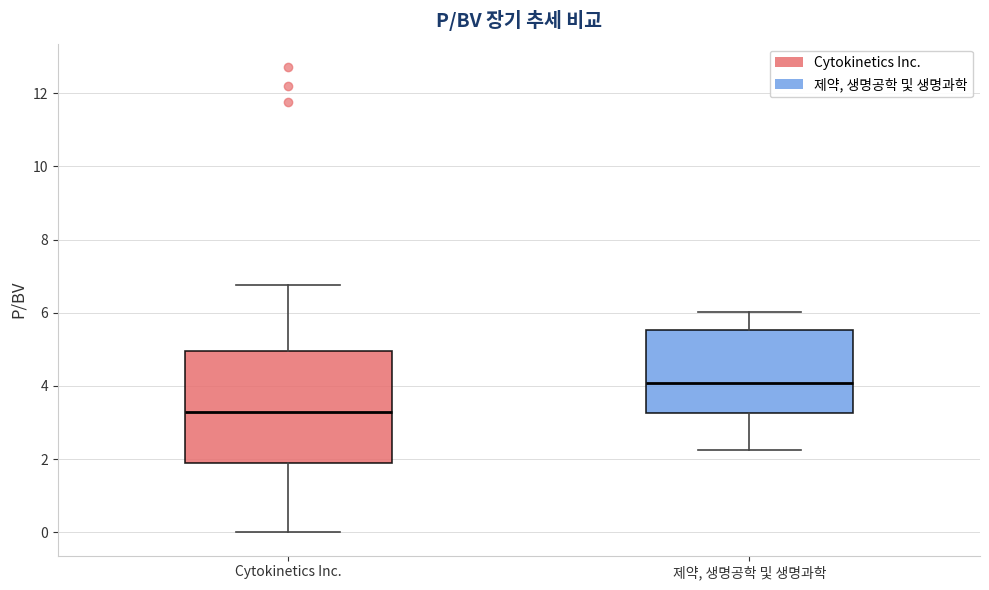

Which box is the tallest, from its lower edge to its upper edge?

Cytokinetics Inc.